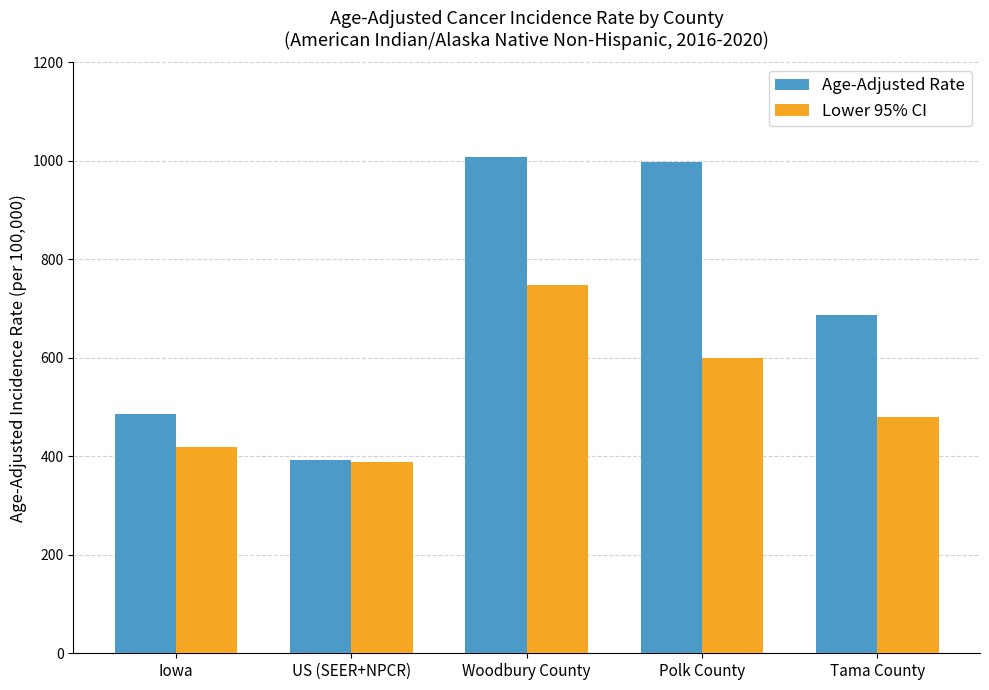

How many groups of bars are there?

5